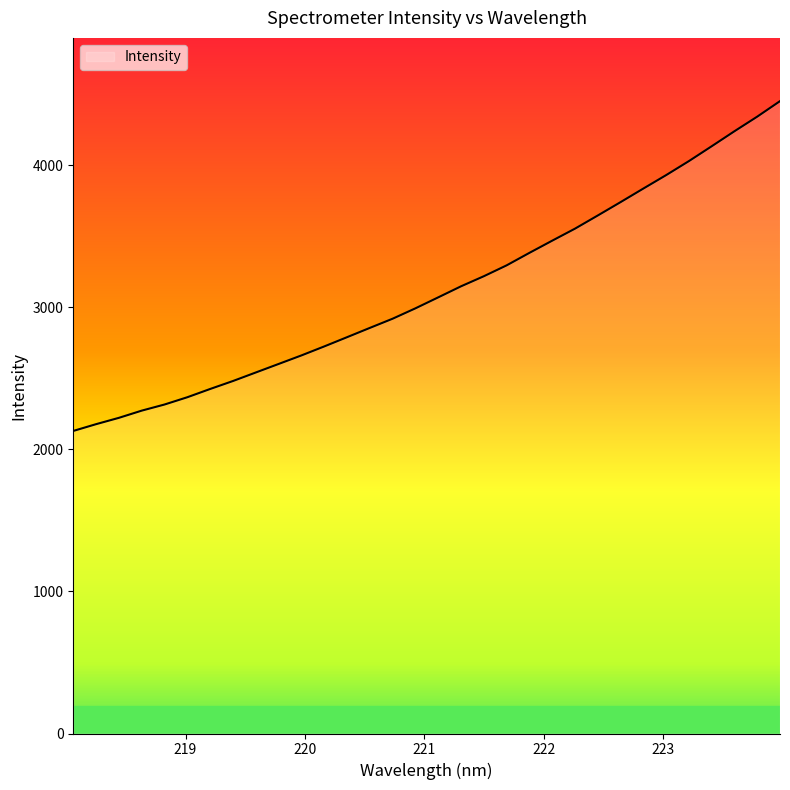

What is the maximum value shown in the chart?

4451.9